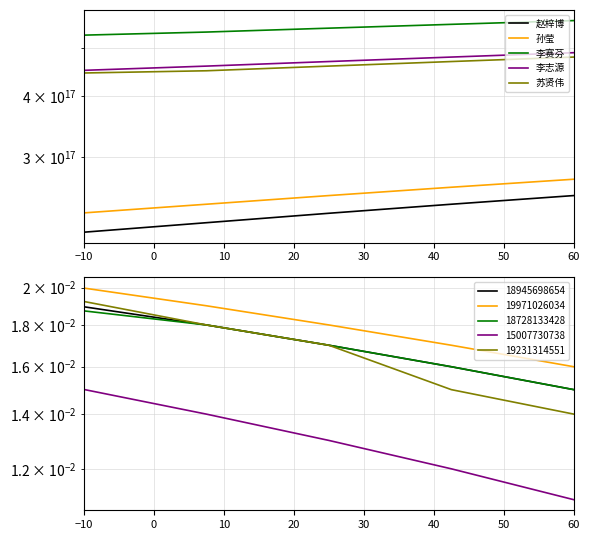

How many 苏贤伟 values are between 450000000000000000 and 470000000000000000?

3